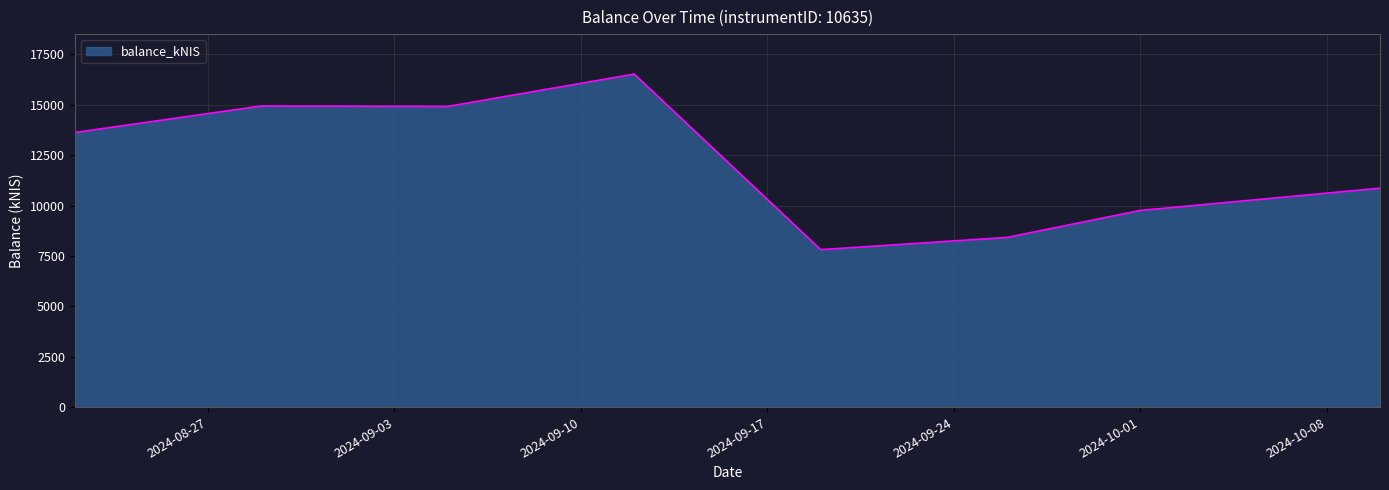

What is the maximum value shown in the chart?

16527.3